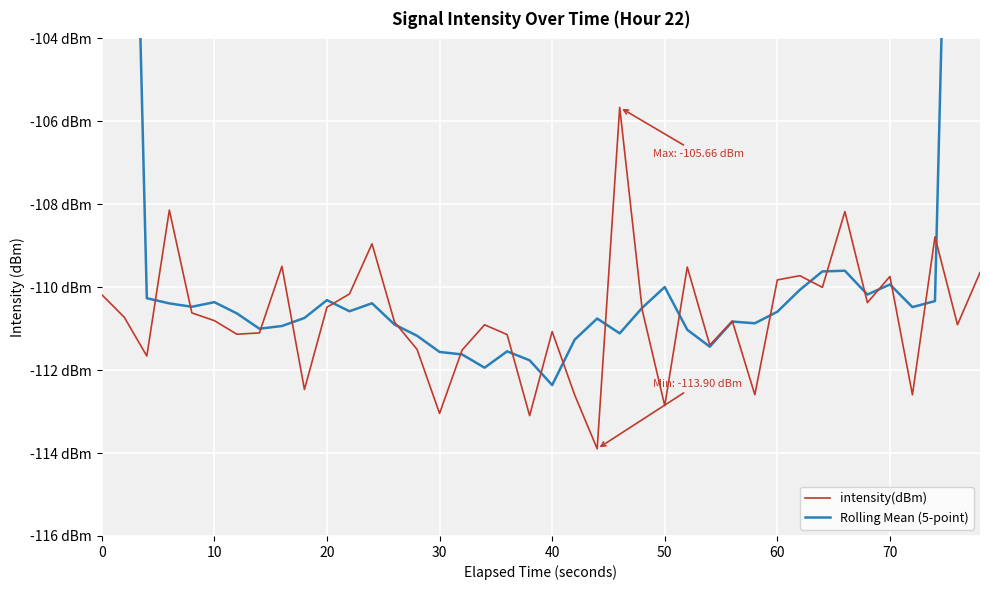

True or false: Rolling Mean (5-point) has a value of -150.4 at 14.

False